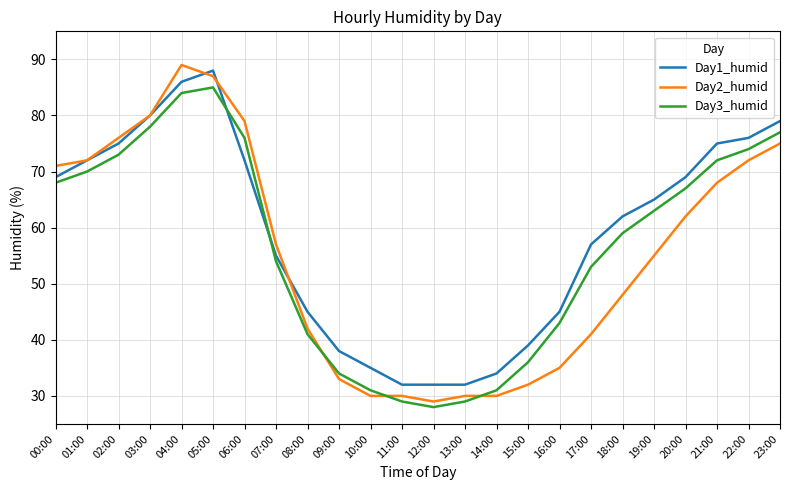

What is the minimum value for Day2_humid?

29